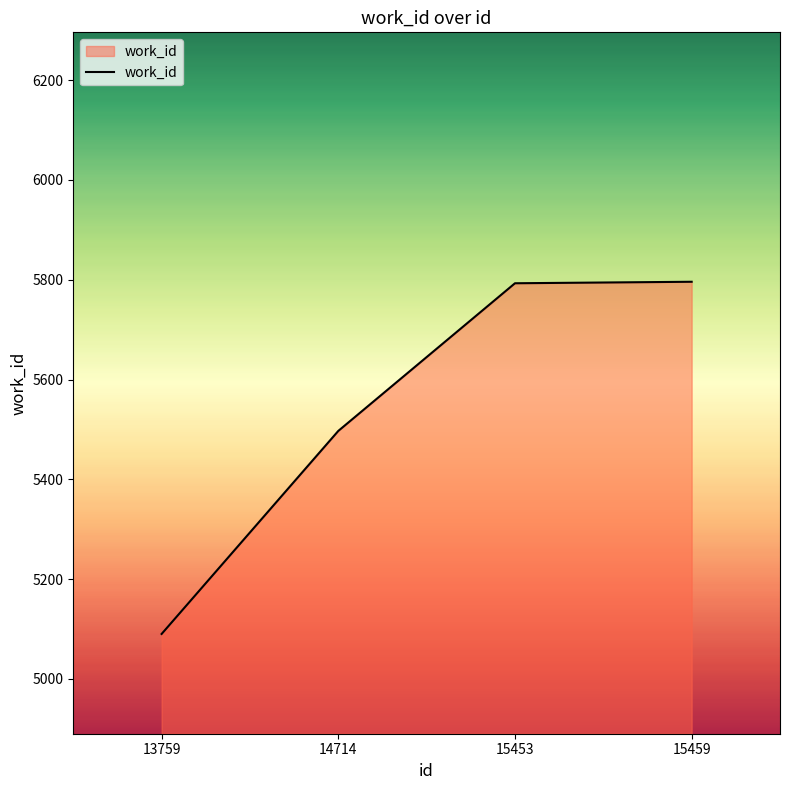

What is the maximum value shown in the chart?

5796